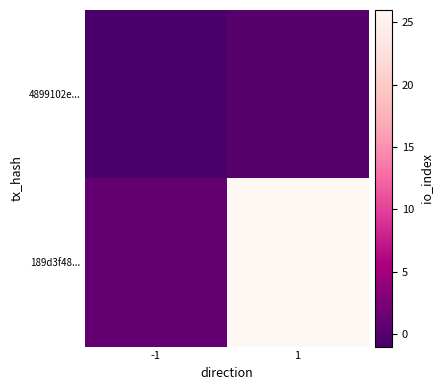

Which label corresponds to the largest value in the chart?

1